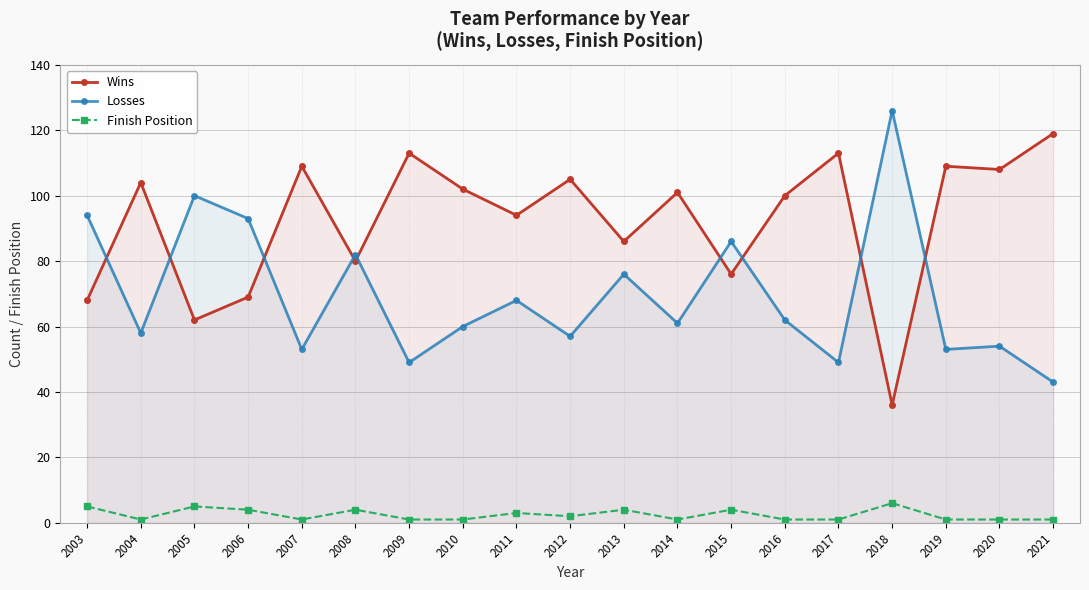

True or false: Losses has more than 1 interior local peaks.

True